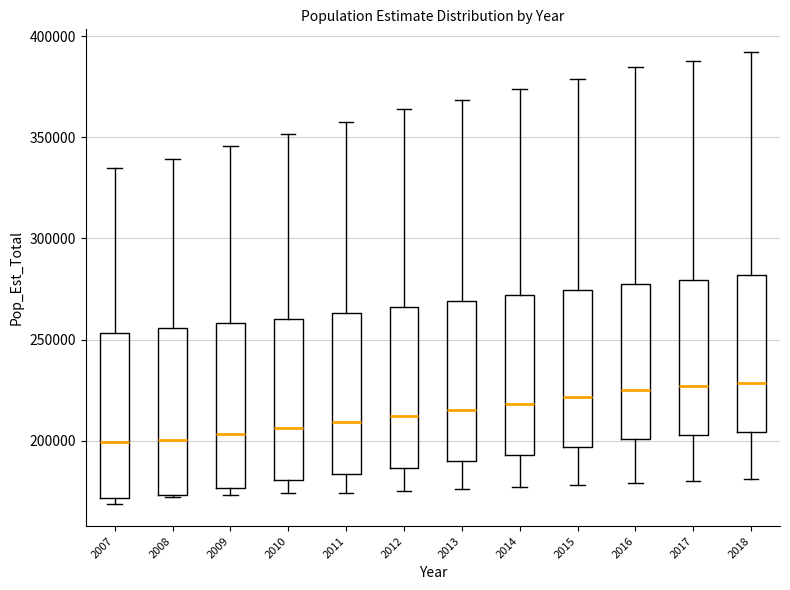

Reading left to right, transcribe this box plot: for each box, give where its median line is, the range the box spans, and where its two whiskers end, as read against the y-axis. The values are not printed on the chart, so give them approximately, as read against the axis.

2007: median 200000, box 170000 to 255000, whiskers 170000 (just below the box's lower edge) to 335000
2008: median 200000, box 175000 to 255000, whiskers 170000 to 340000
2009: median 205000, box 175000 to 260000, whiskers 175000 (just below the box's lower edge) to 345000
2010: median 205000, box 180000 to 260000, whiskers 175000 to 350000
2011: median 210000, box 185000 to 265000, whiskers 175000 to 360000
2012: median 210000, box 185000 to 265000, whiskers 175000 to 365000
2013: median 215000, box 190000 to 270000, whiskers 175000 to 370000
2014: median 220000, box 195000 to 270000, whiskers 175000 to 375000
2015: median 220000, box 195000 to 275000, whiskers 180000 to 380000
2016: median 225000, box 200000 to 280000, whiskers 180000 to 385000
2017: median 225000, box 205000 to 280000, whiskers 180000 to 390000
2018: median 230000, box 205000 to 280000, whiskers 180000 to 390000